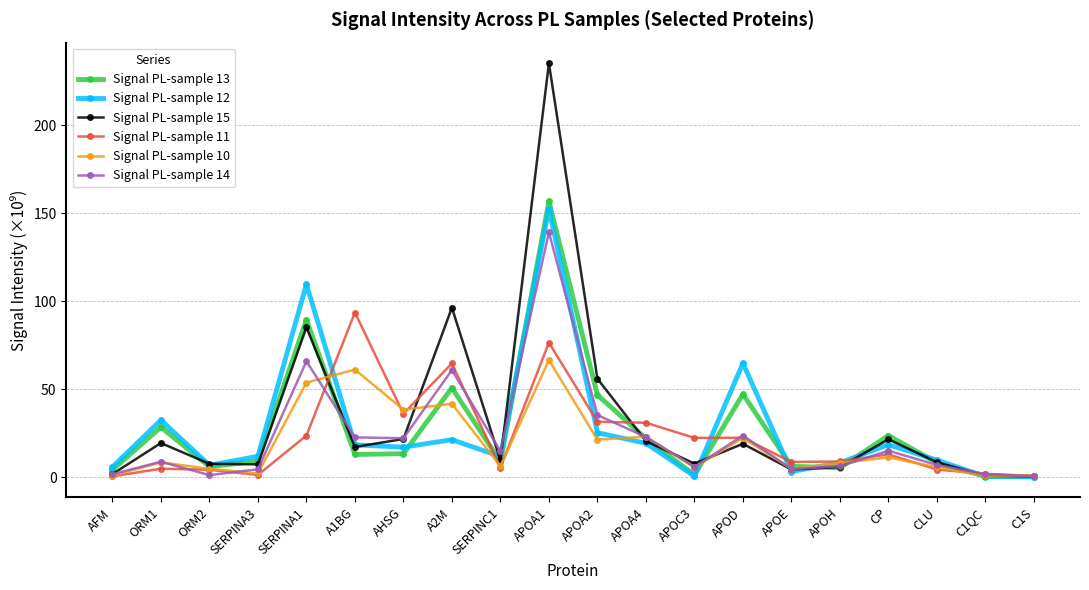

Which series has the widest spread of values?

Signal PL-sample 15